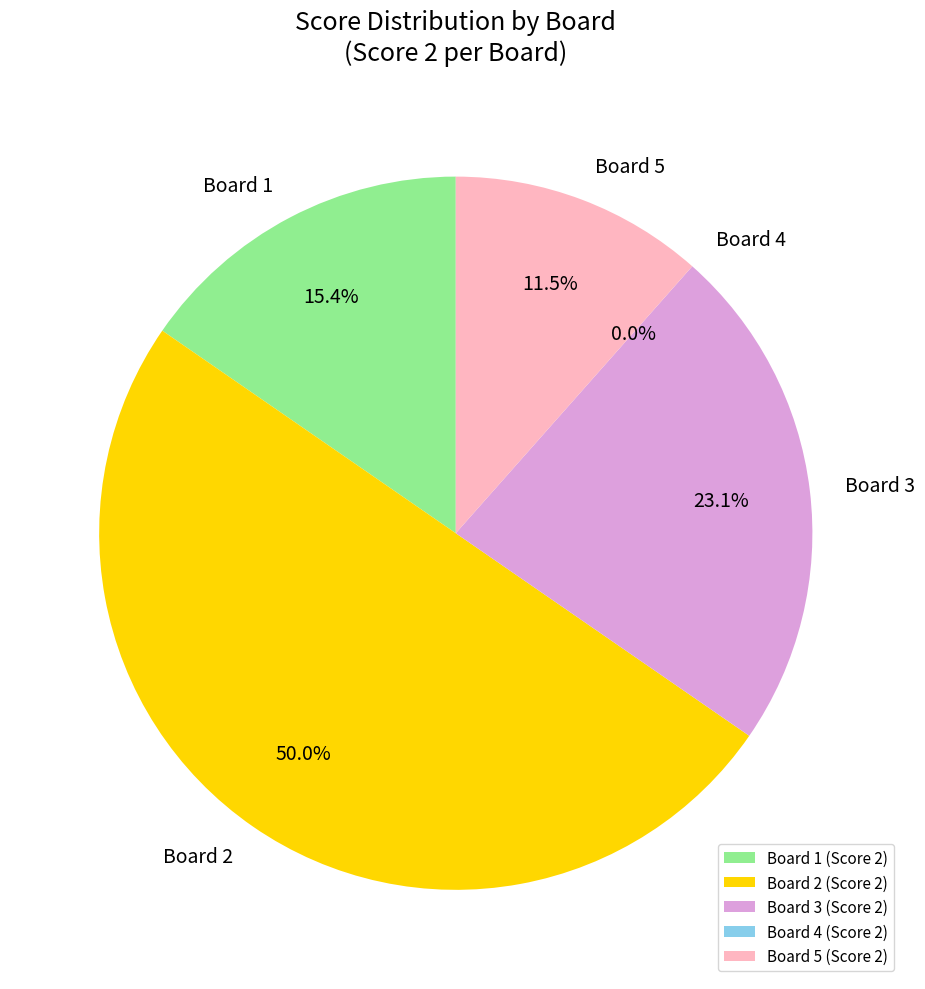

Which has a higher value, Board 4 or Board 5?

Board 5